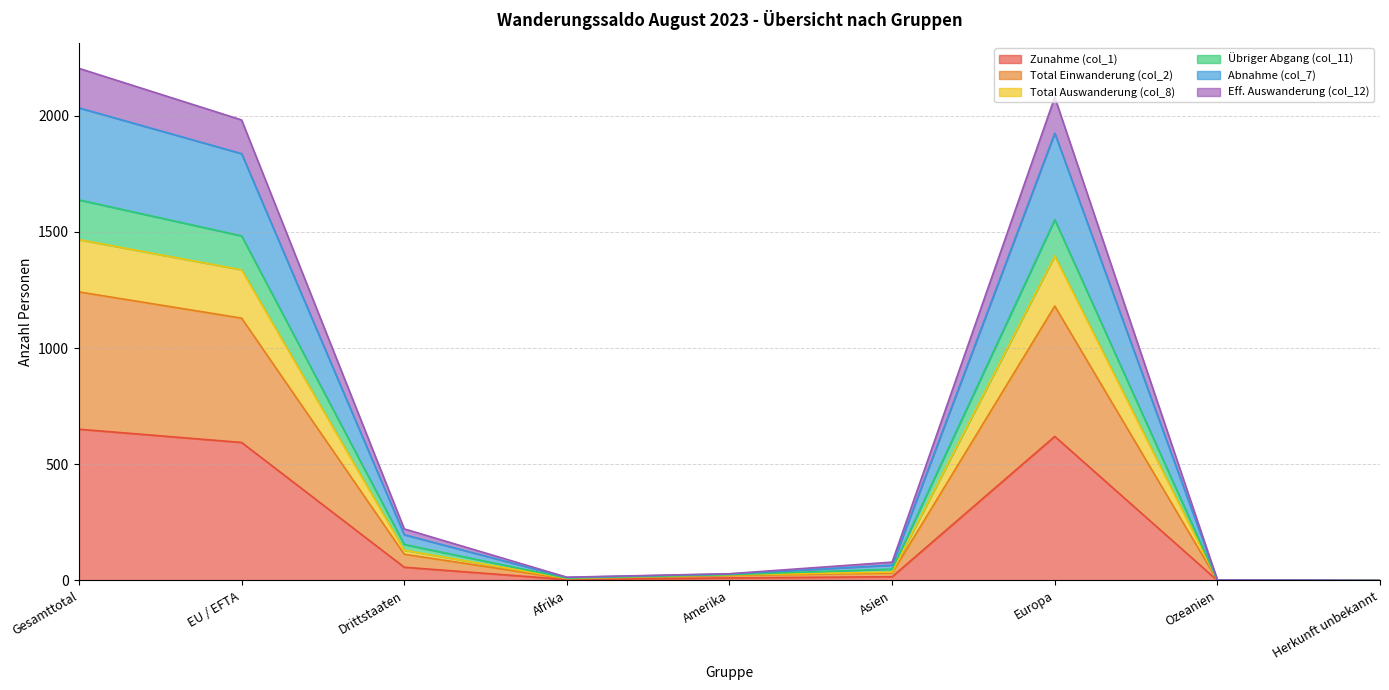

At which category is the sum across all series the highest?

Gesamttotal